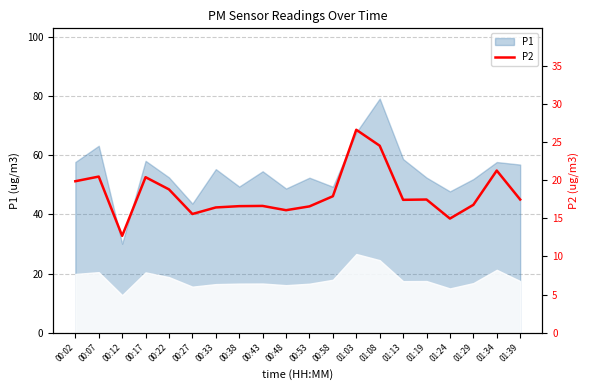

The chart shows a value of 4.0 at 00:53. True or false?

False